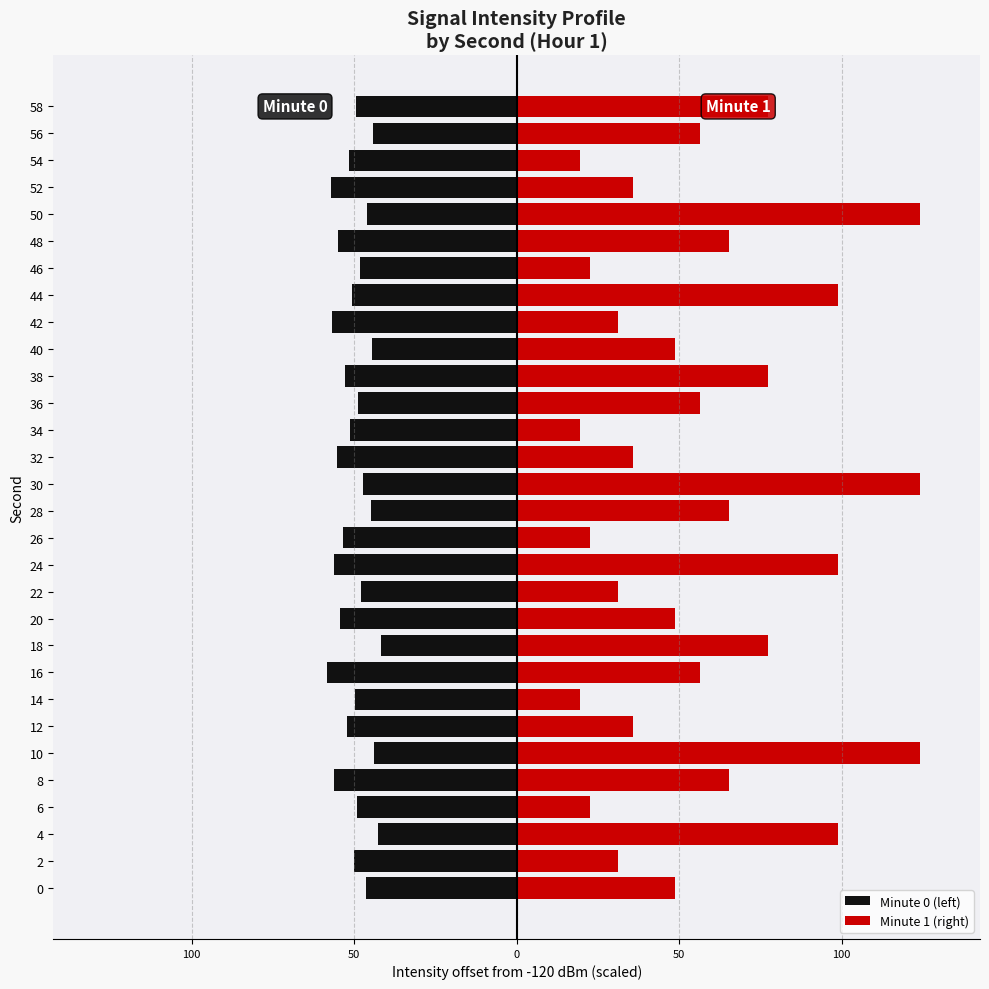

The Minute 0 (left) series shows -44.4 at 56. True or false?

True